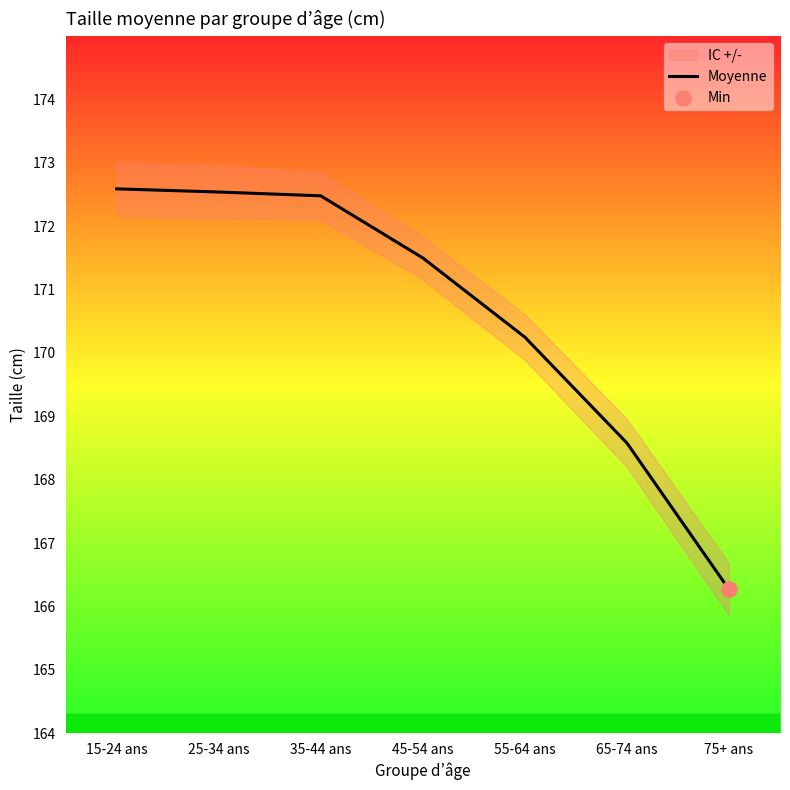

Approximately how many times larger is the value at 65-74 ans compared to 35-44 ans?

1.0